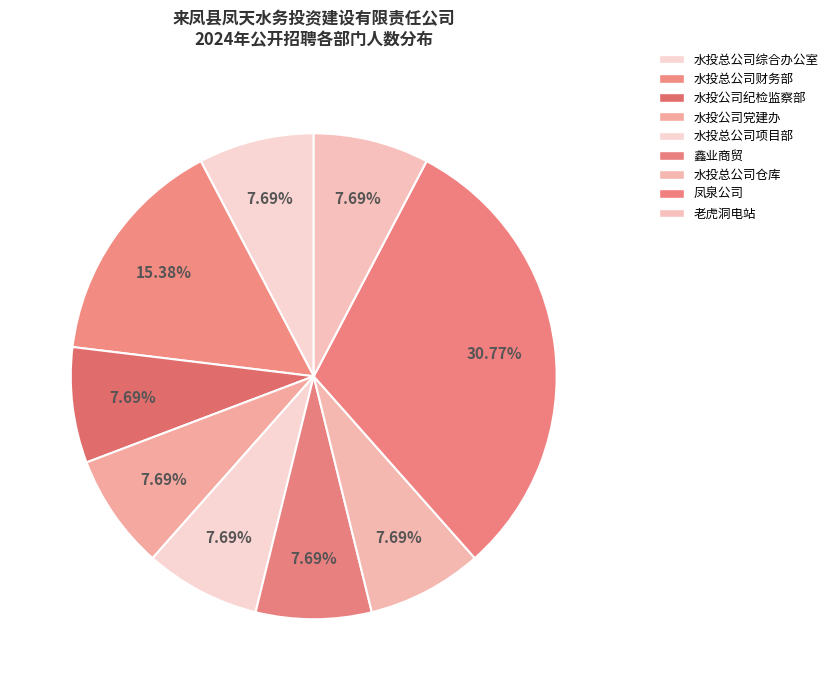

How many segments does this pie chart have?

9